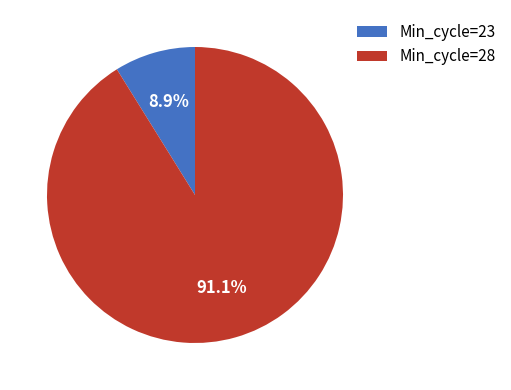

Count the number of slices in the pie.

2